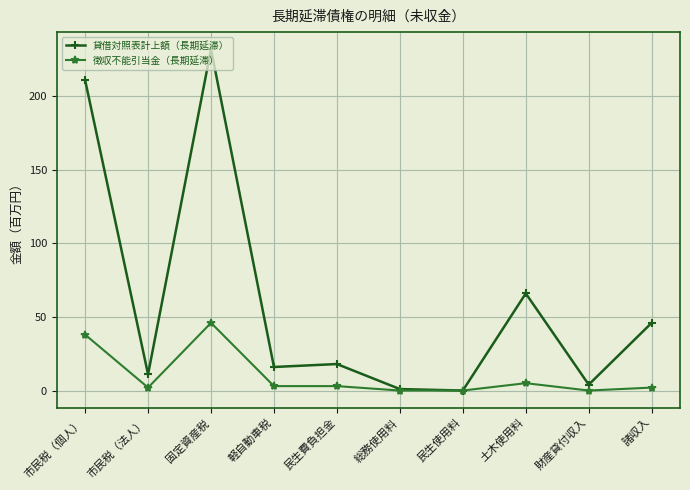

Is the value of 徴収不能引当金（長期延滞） at 市民税（個人） greater than the value of 貸借対照表計上額（長期延滞） at 土木使用料?

No